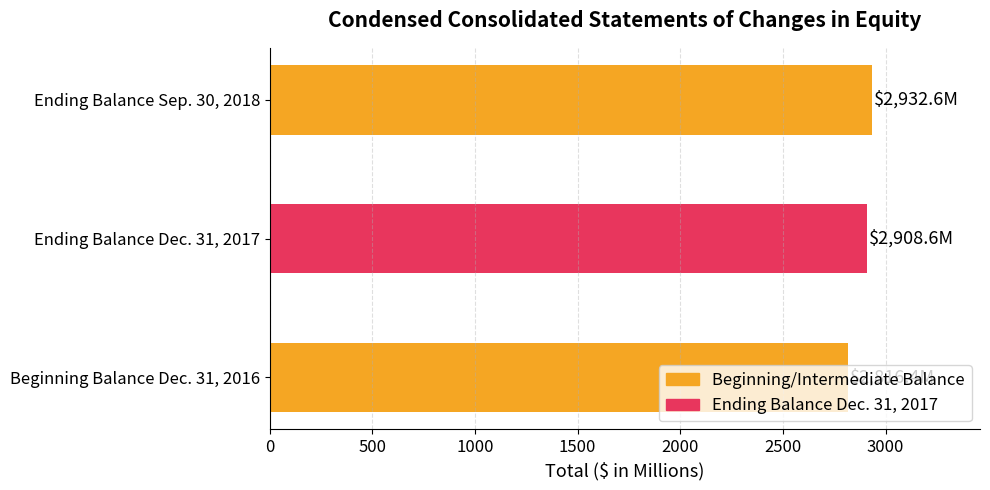

At which label is the value closest to 2874?

Ending Balance Dec. 31, 2017